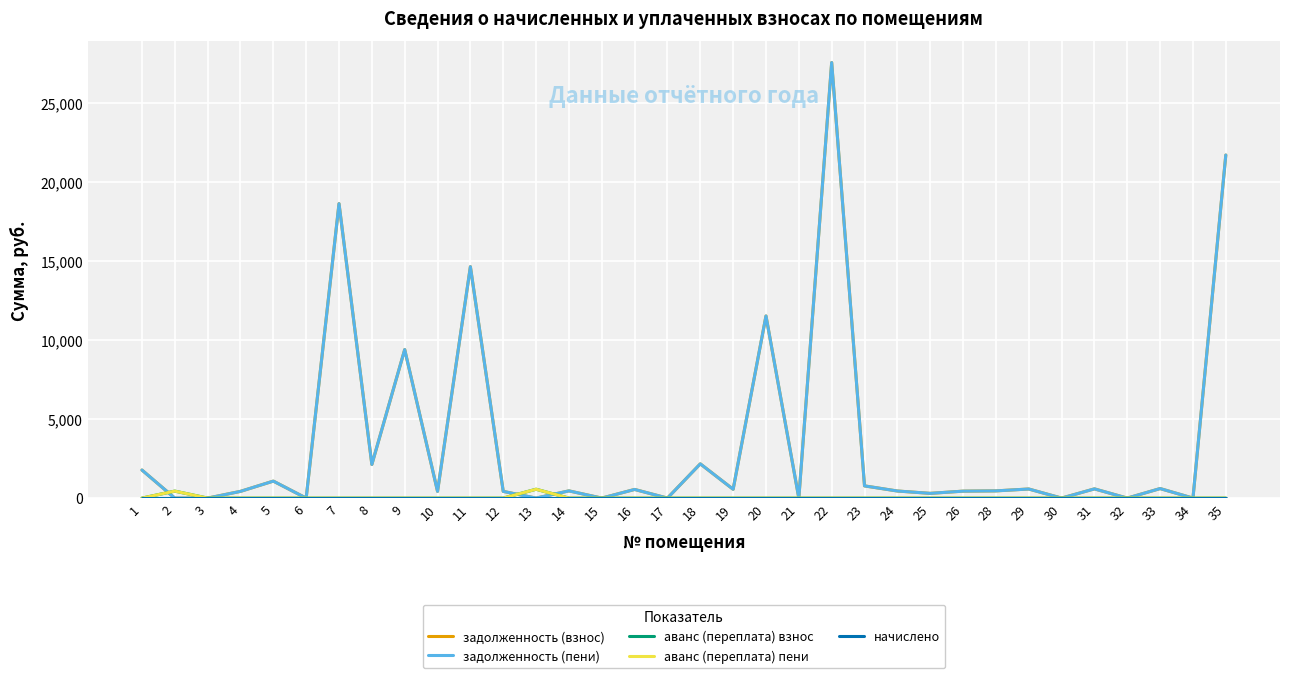

Reading left to right, what are all the values shown in this chart?

задолженность (взнос): 1777.8	0.0	0.0	426.1	1075.9	0.0	18640.2	2130.0	9401.6	426.6	14651.1	424.5	0.0	457.5	0.0	548.5	0.0	2168.5	559.1	11530.5	0.0	27574.3	773.2	449.4	300.2	440.4	457.4	576.1	0.0	584.6	0.0	603.7	0.0	21719.0
задолженность (пени): 1777.8	0.0	0.0	426.1	1075.9	0.0	18640.2	2130.0	9401.6	426.6	14651.1	424.5	0.0	457.5	0.0	548.5	0.0	2168.5	559.1	11530.5	0.0	27574.3	773.2	449.4	300.2	440.4	457.4	576.1	0.0	584.6	0.0	603.7	0.0	21719.0
аванс (переплата) взнос: 0.0	443.0	0.6	0.0	0.0	0.0	0.0	0.0	0.0	0.0	0.0	0.0	561.7	0.0	0.0	0.0	0.0	0.0	0.0	0.0	0.0	0.0	0.0	0.0	0.0	0.0	0.0	0.0	0.0	0.0	4.1	0.0	0.0	0.0
аванс (переплата) пени: 0.0	443.0	0.6	0.0	0.0	0.0	0.0	0.0	0.0	0.0	0.0	0.0	561.7	0.0	0.0	0.0	0.0	0.0	0.0	0.0	0.0	0.0	0.0	0.0	0.0	0.0	0.0	0.0	0.0	0.0	4.1	0.0	0.0	0.0
начислено: 0.0	0.0	0.0	0.0	0.0	0.0	0.0	0.0	0.0	0.0	0.0	0.0	0.0	0.0	0.0	0.0	0.0	0.0	0.0	0.0	0.0	0.0	0.0	0.0	0.0	0.0	0.0	0.0	0.0	0.0	0.0	0.0	0.0	0.0